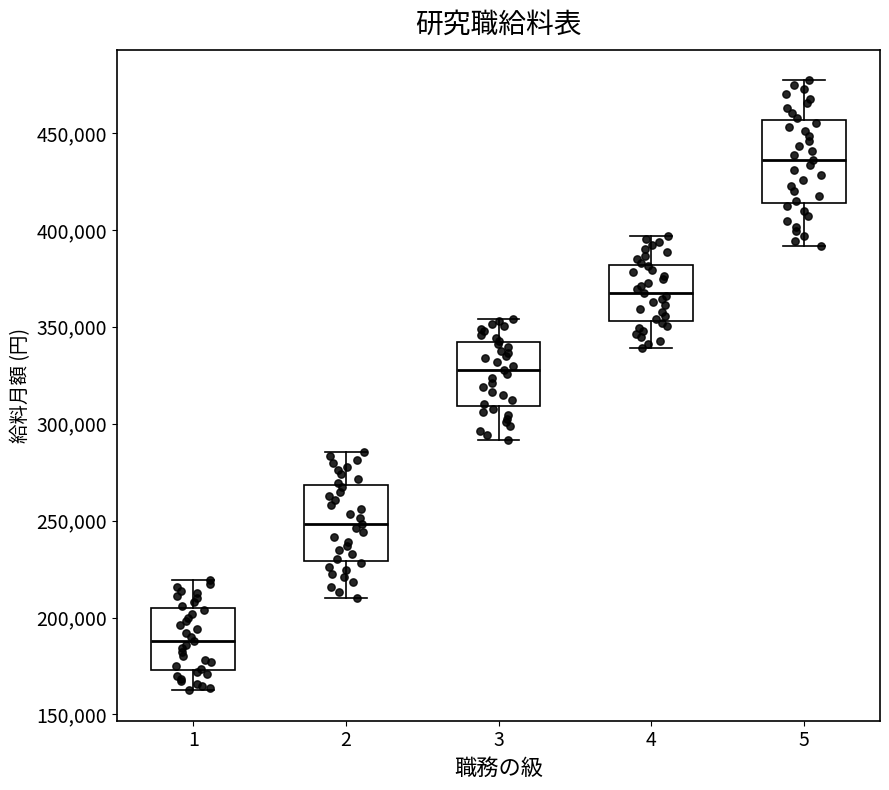

Which box has the lowest median line?

1